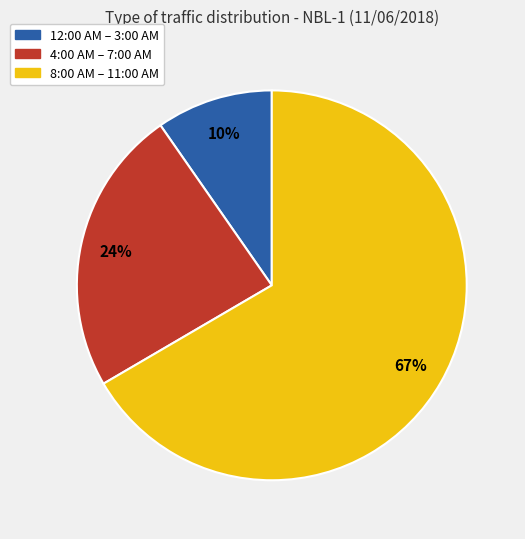

To the nearest percent, what is the average slice percentage?

33%